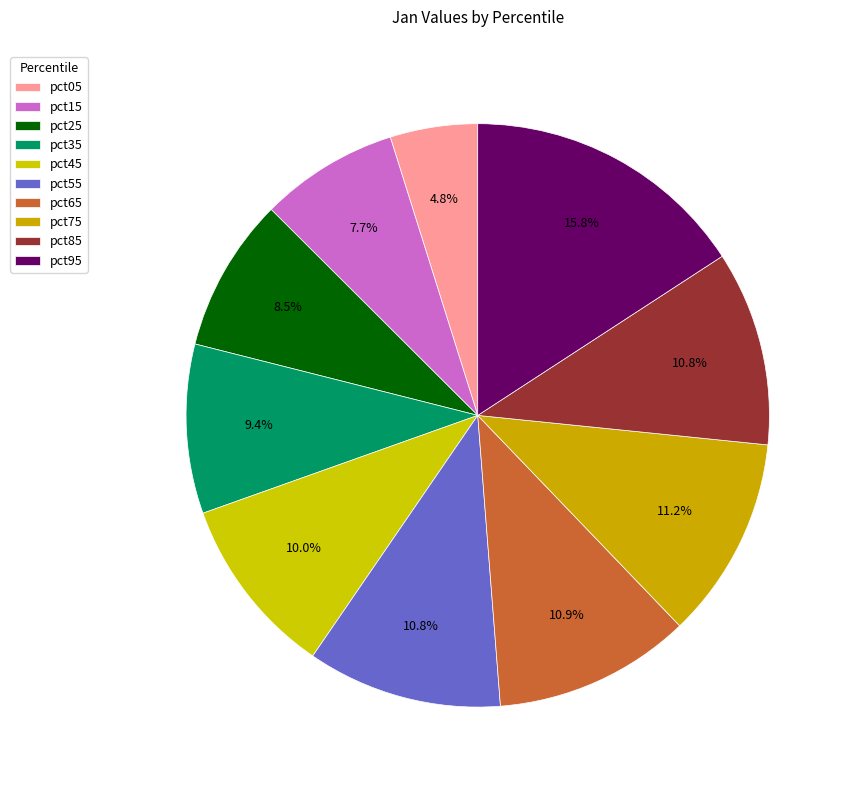

Combined, what portion of the pie is pct85 and pct95?

26.6%